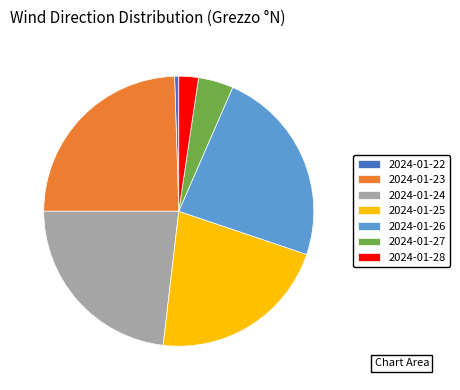

How many segments does this pie chart have?

7